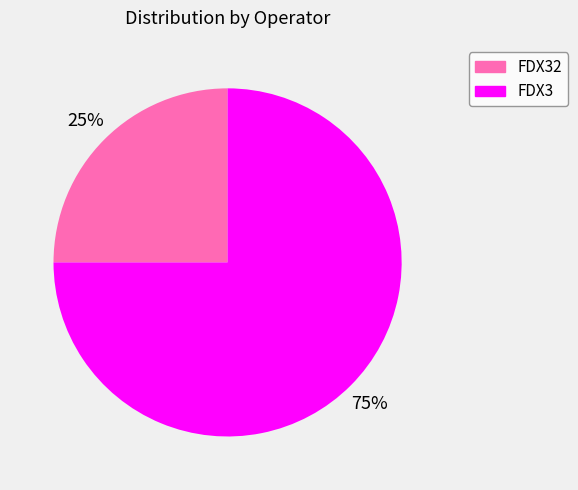

Which category has the smallest portion of the pie?

FDX32